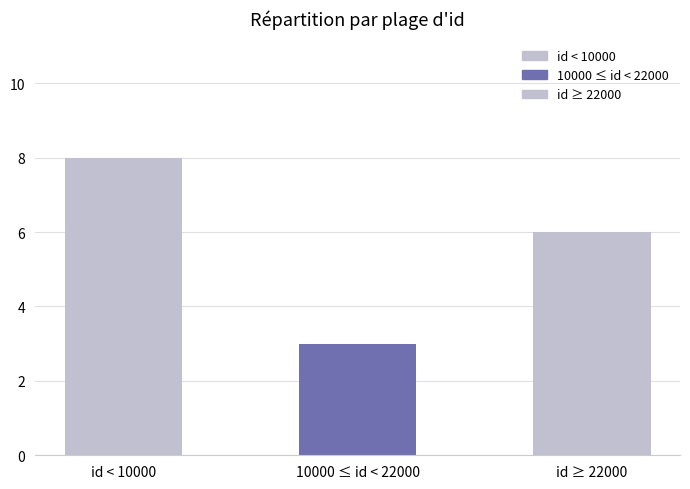

Rank the categories by value from highest to lowest.

id < 10000, id ≥ 22000, 10000 ≤ id < 22000